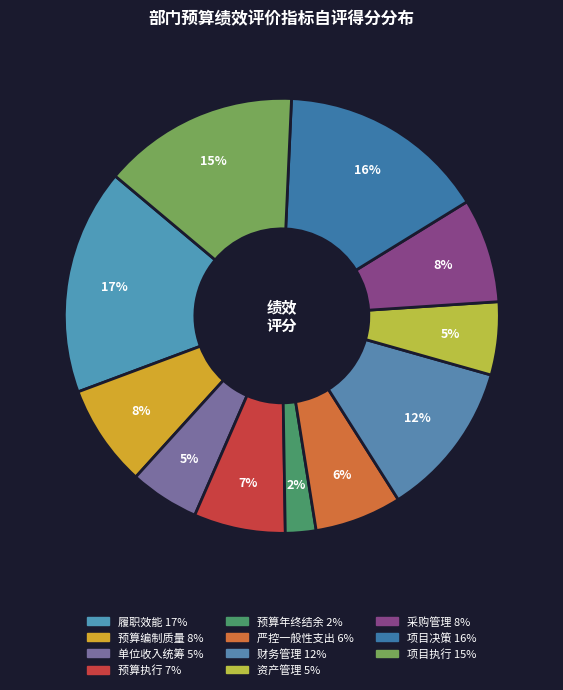

How many segments does this pie chart have?

11